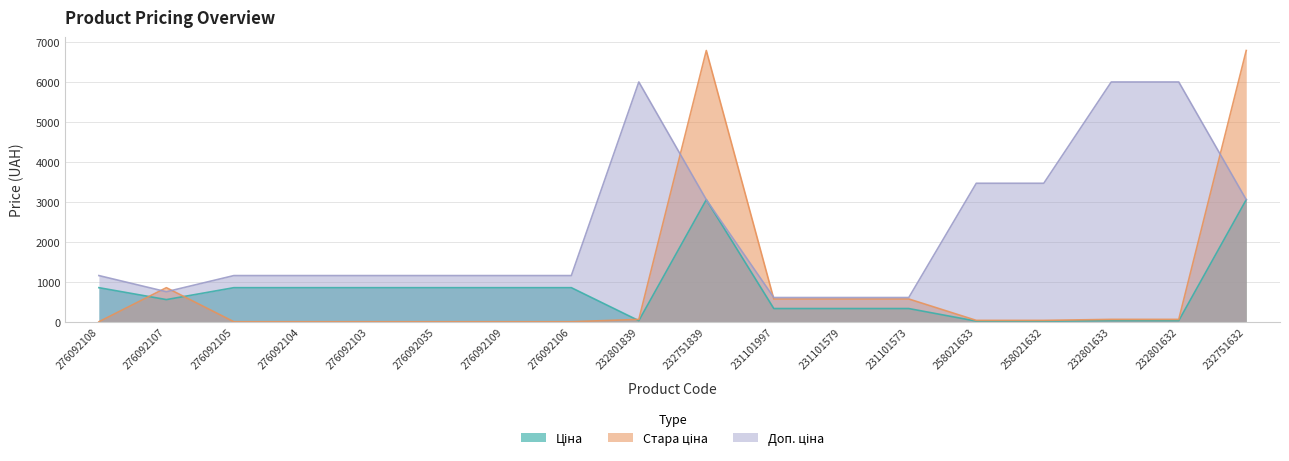

Which series changed the most between 276092108 and 232801839?

Доп. ціна